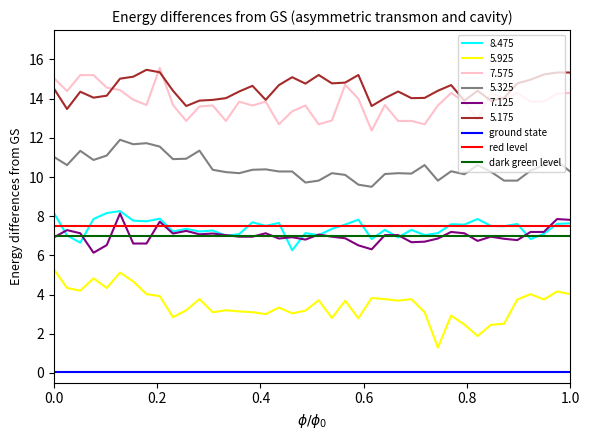

True or false: dark green level and ground state intersect in this chart.

False